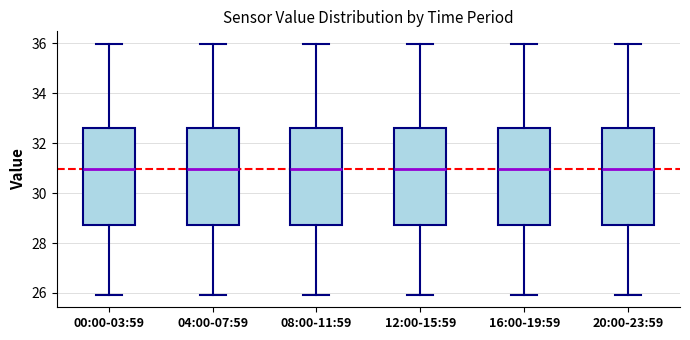

Where is the lower edge of the box for 12:00-15:59 on the y-axis? The values are not printed on the chart, so give them approximately, as read against the axis.

28.8